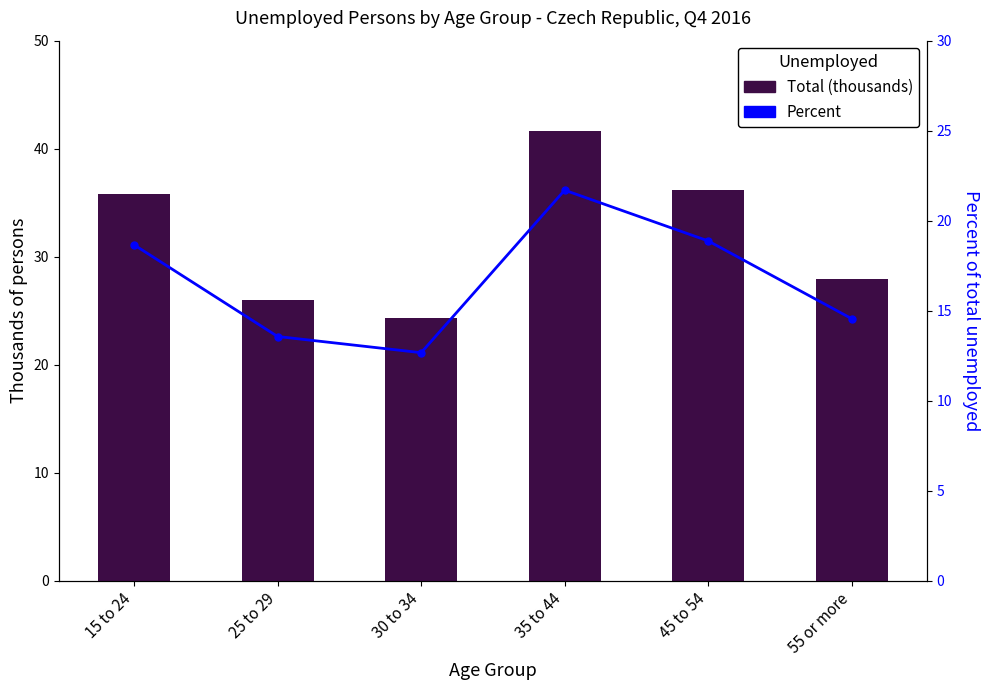

At which category does the chart reach its peak across all series?

35 to 44